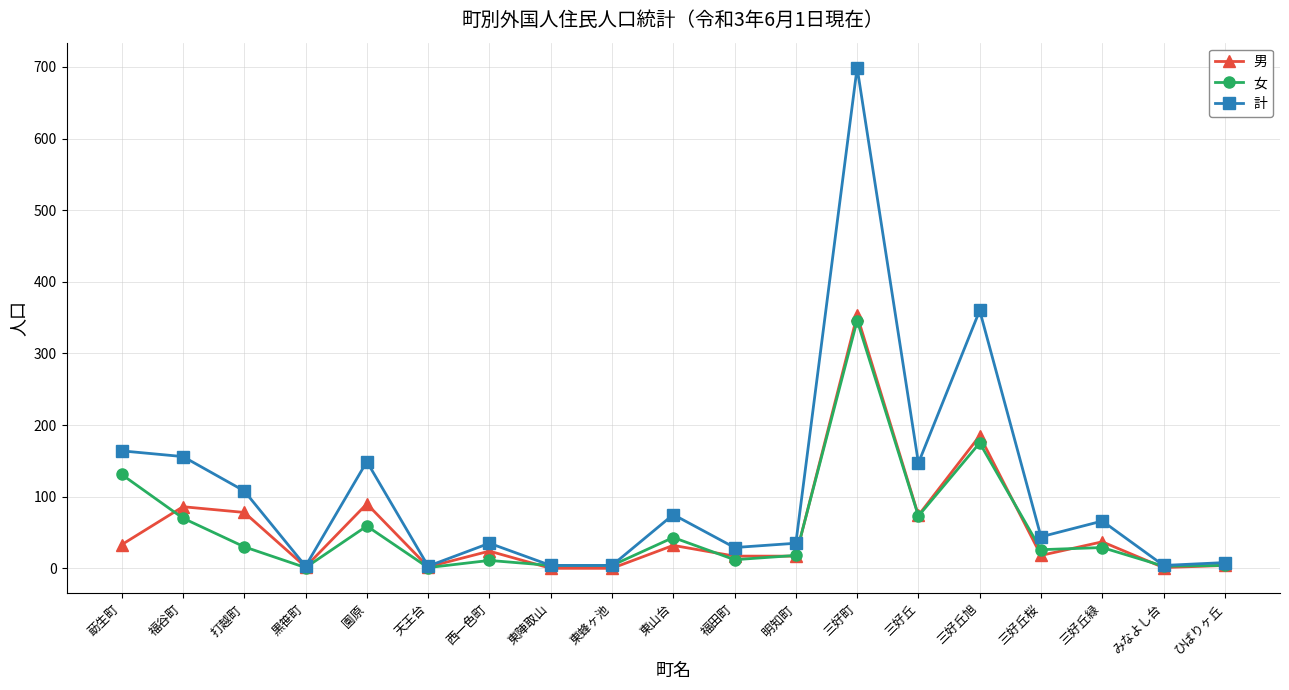

How many values in the 男 series are below 24?

9